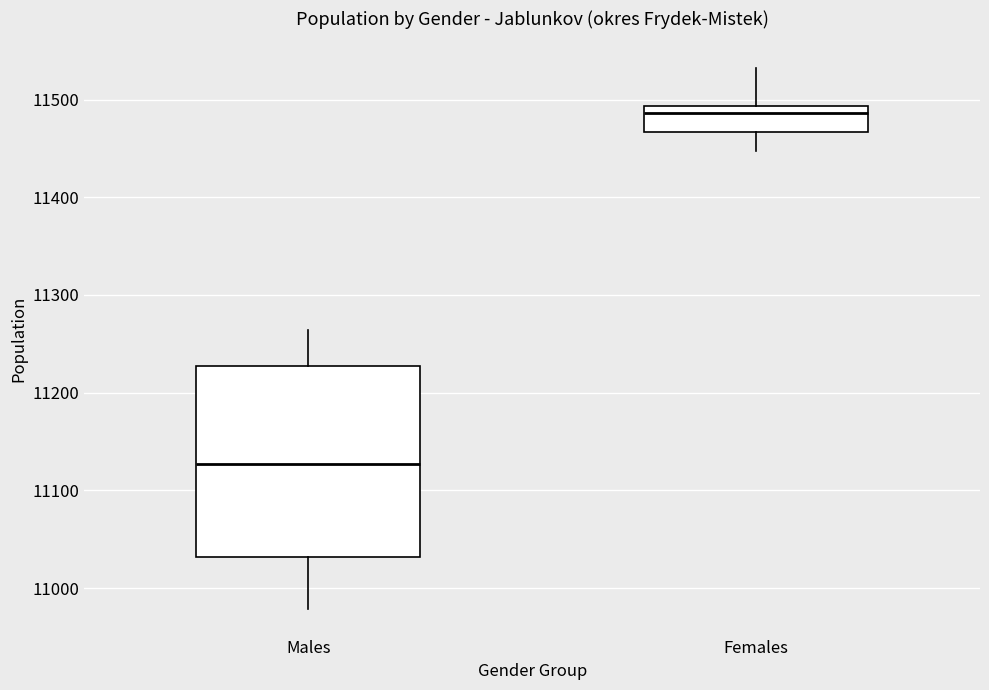

Reading left to right, read every box against the y-axis: the position of its median line, the range the box covers, and the ends of its whiskers. The values are not printed on the chart, so give them approximately, as read against the axis.

Males: median 11130, box 11030 to 11230, whiskers 10980 to 11260
Females: median 11490 (just below the box's upper edge), box 11470 to 11490, whiskers 11450 to 11530